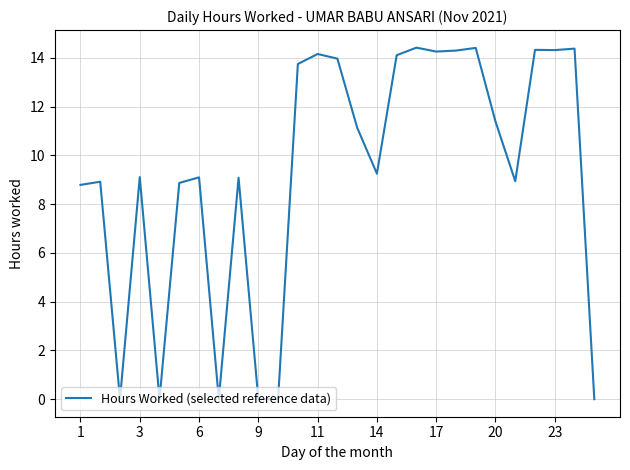

What is the maximum value shown in the chart?

14.4